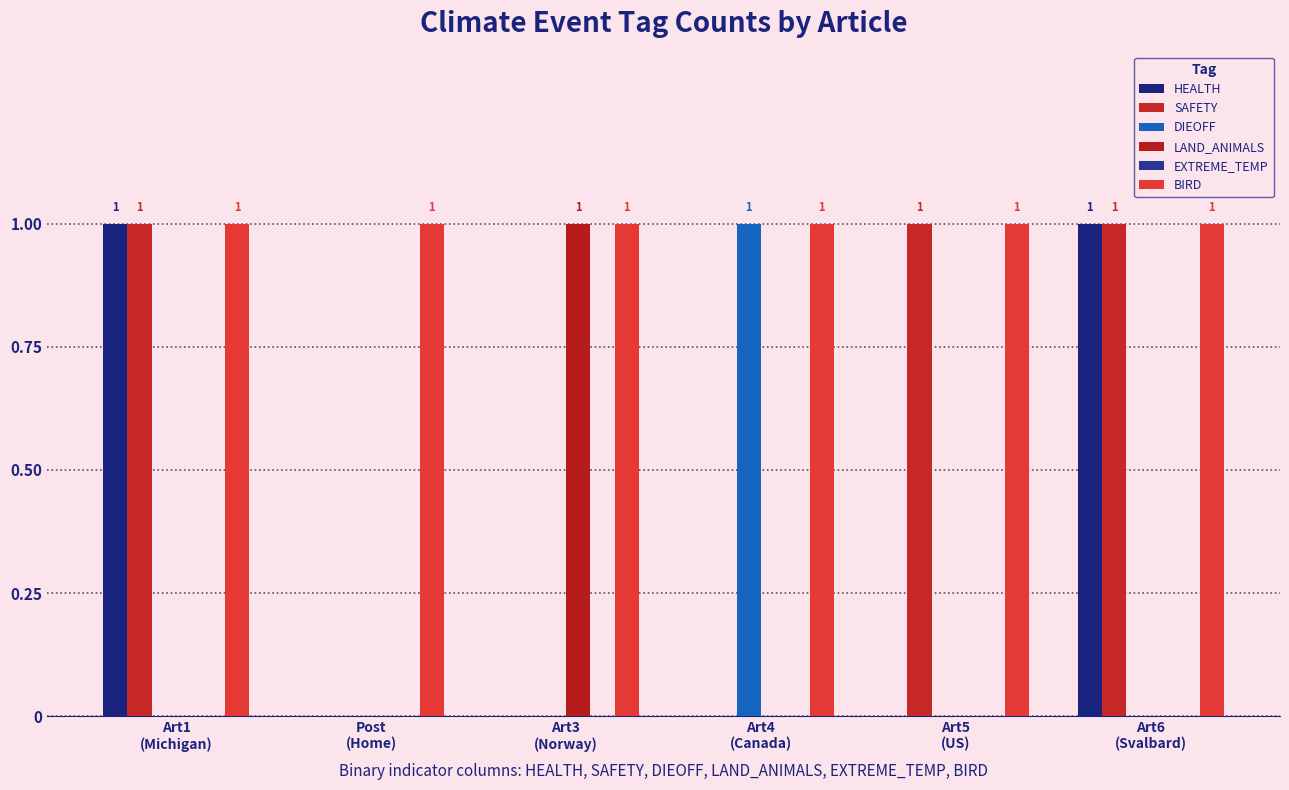

Between Post
(Home) and Art1
(Michigan), which is larger?

Art1
(Michigan)